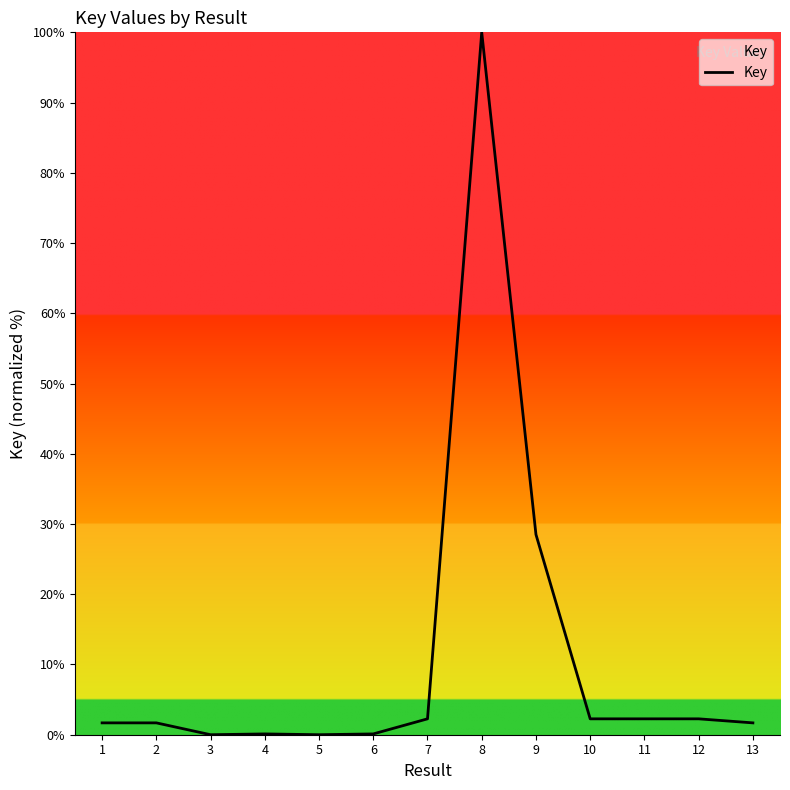

What is the difference between the maximum and minimum values?

100.0